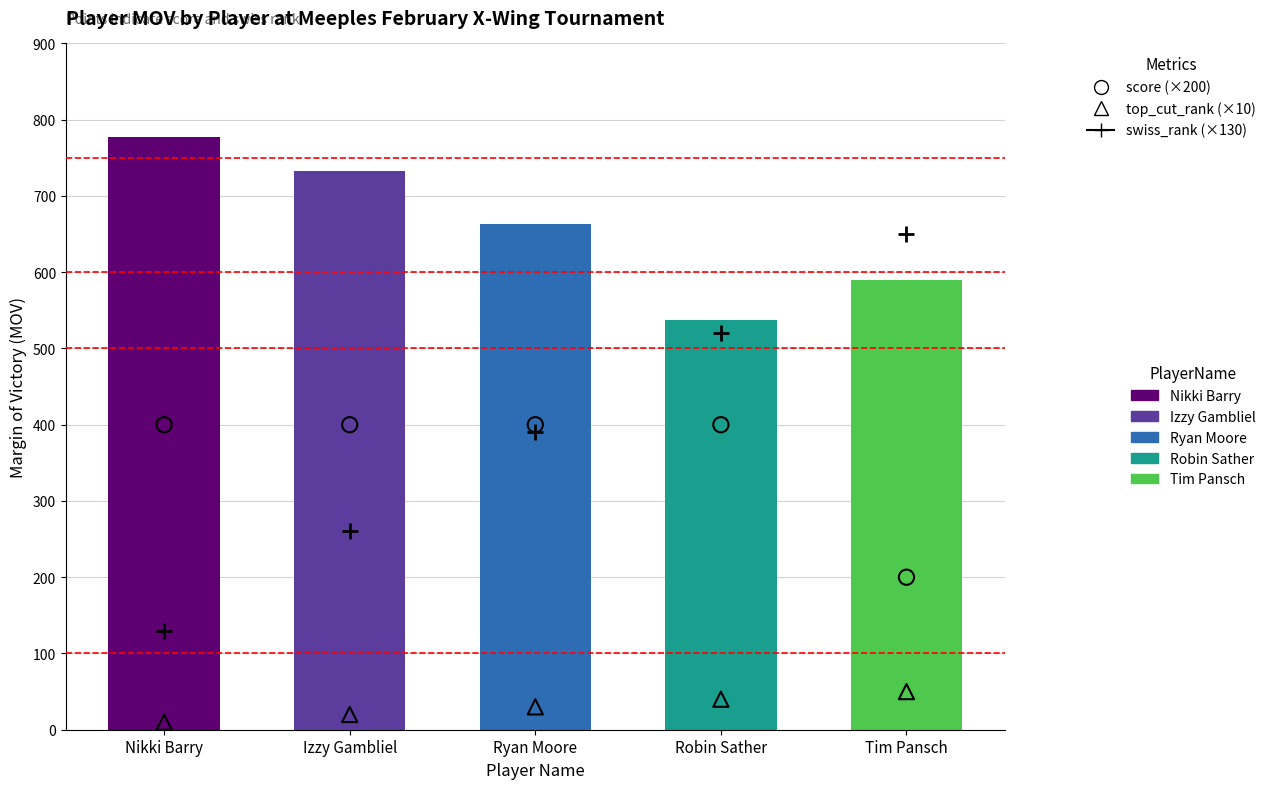

Which series contains the highest Y value?

swiss_rank (×130)